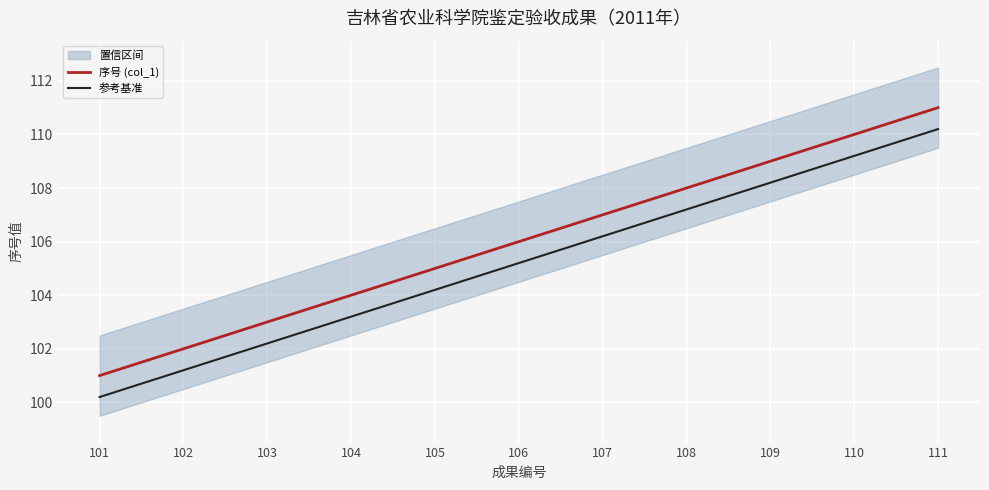

True or false: 序号 (col_1) and 参考基准 cross at least once.

False